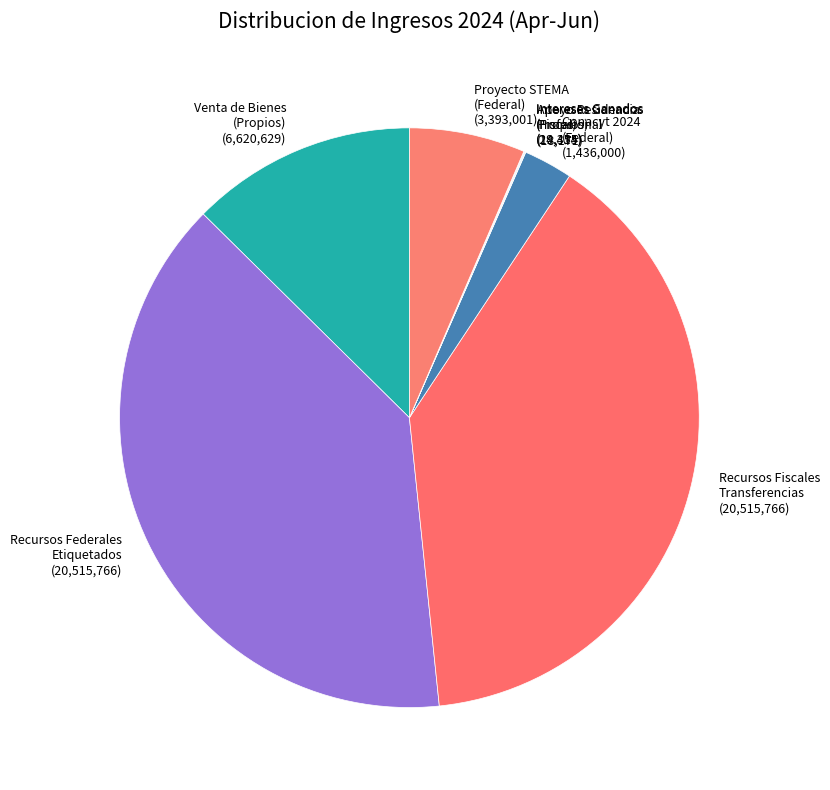

Do Proyecto STEMA (Federal) and Venta de Bienes (Propios) together represent more than half of the pie?

No